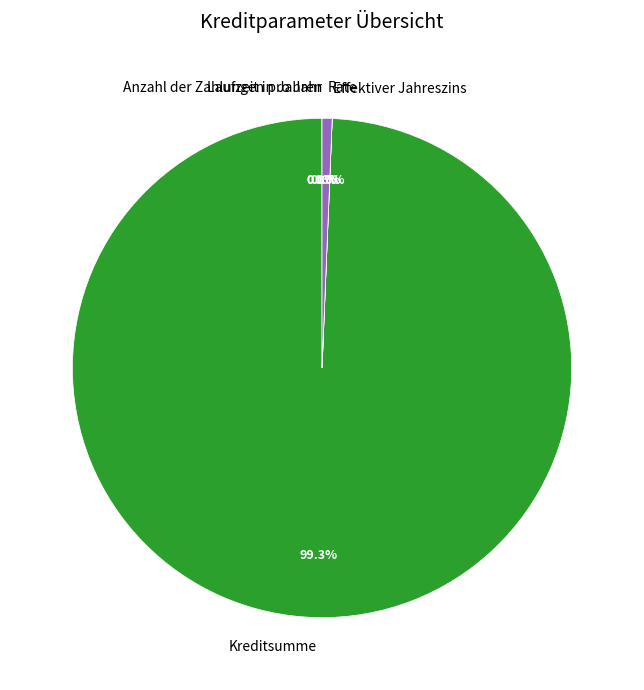

What percentage do Laufzeit in Jahren and Kreditsumme together represent?

99.3%